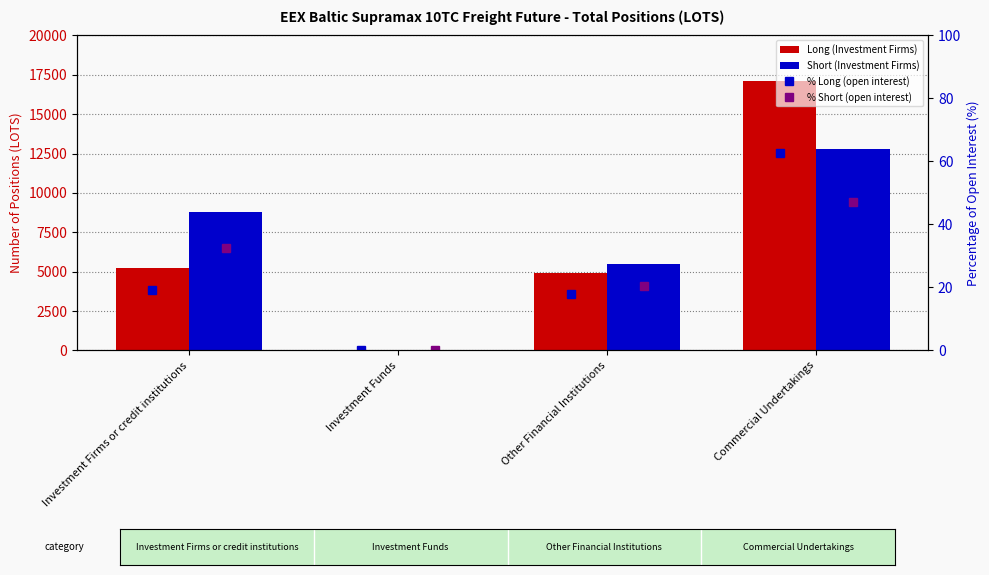

What is the total value across all series at Investment Firms or credit institutions?

14071.7